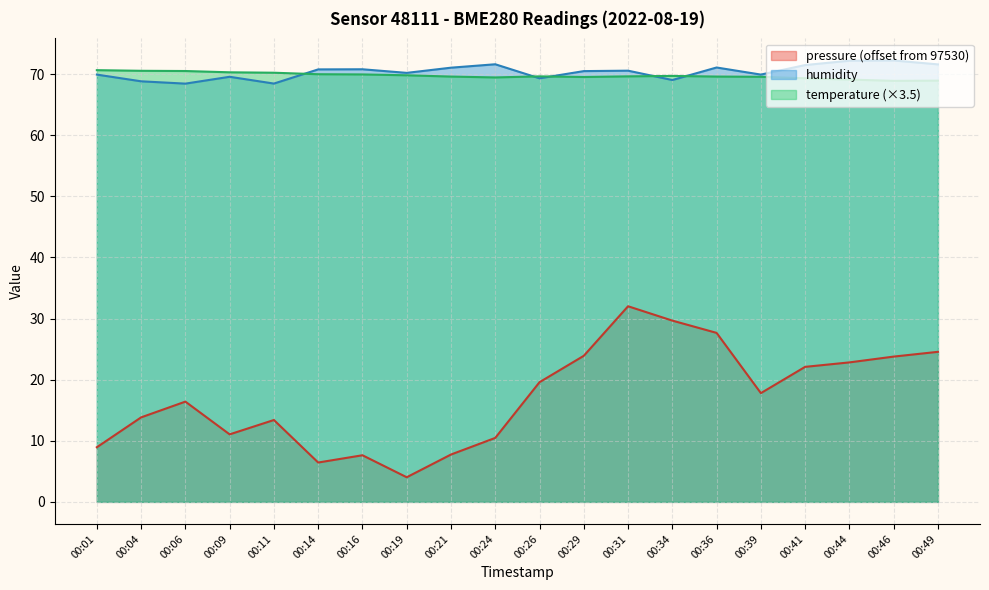

How many categories are shown in the chart?

20